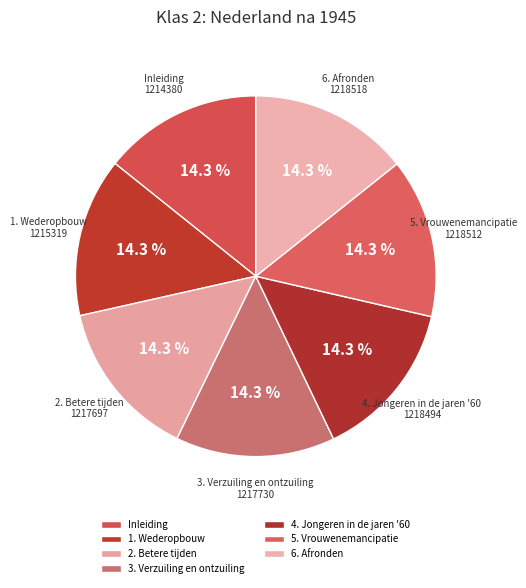

What is the ratio of the value at 4. Jongeren in de jaren '60 to the value at 1. Wederopbouw?

1.0